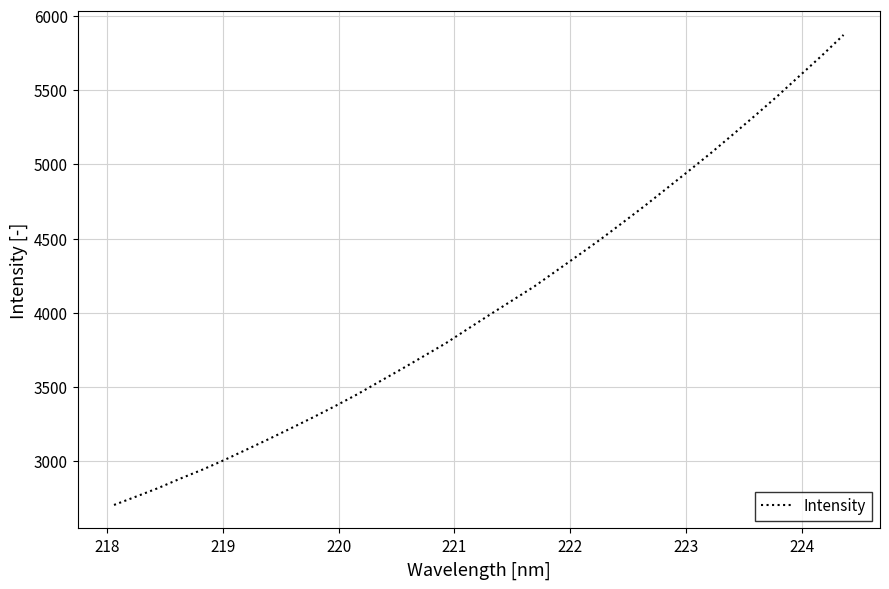

How many lines are shown in the chart?

1